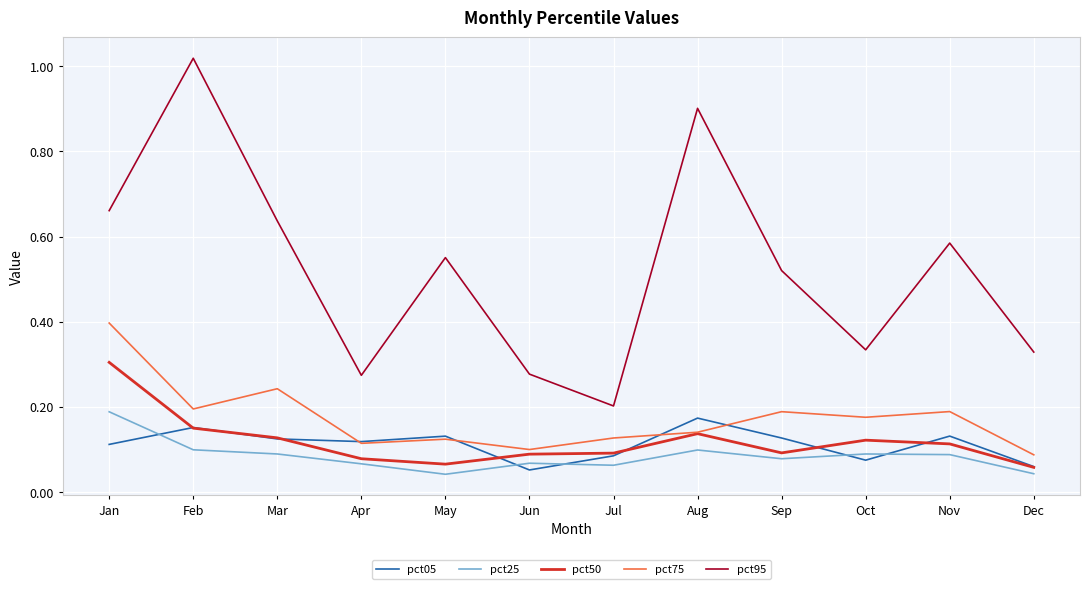

Where is pct75 nearest to the value 0?

Dec